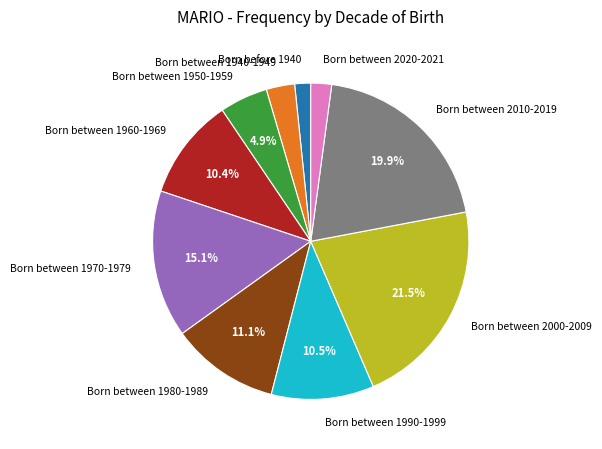

What is the total percentage of Born between 1990-1999 and Born between 1980-1989?

21.6%